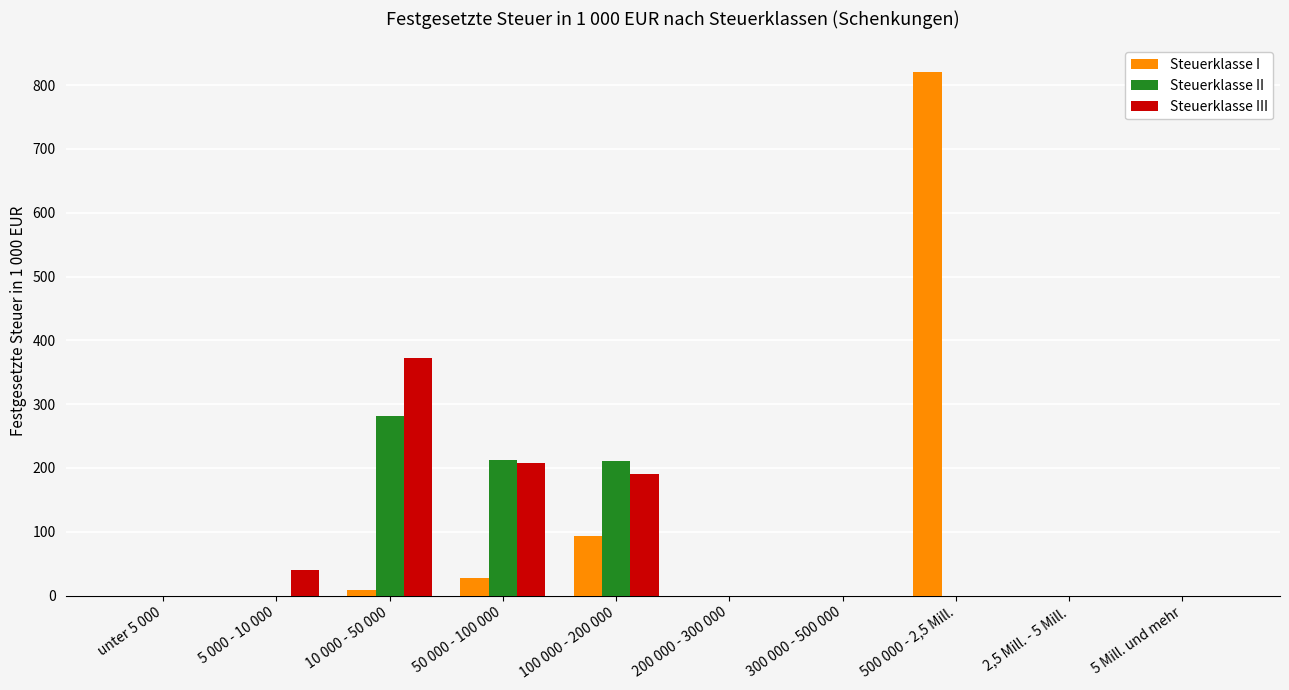

Does the chart contain stacked bars?

No